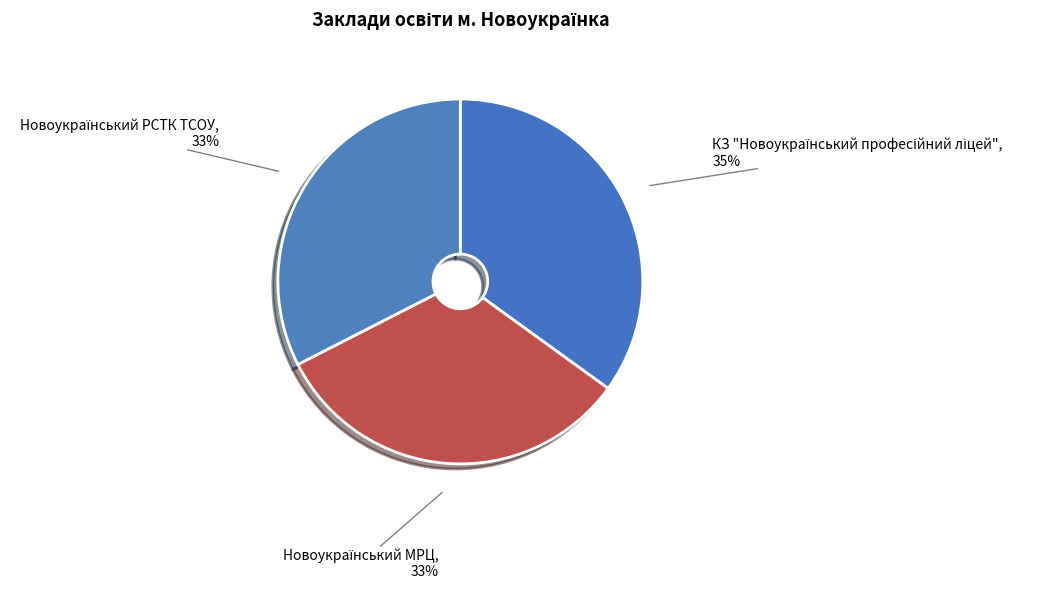

To the nearest percent, what is the average slice percentage?

33%